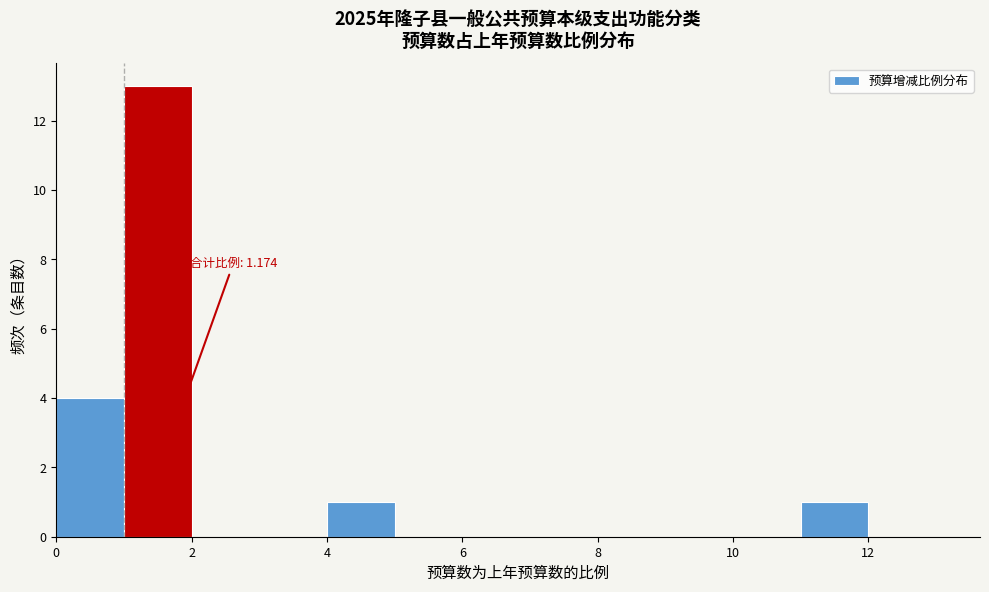

Over which range of the x-axis is the bar tallest?

1 to 2